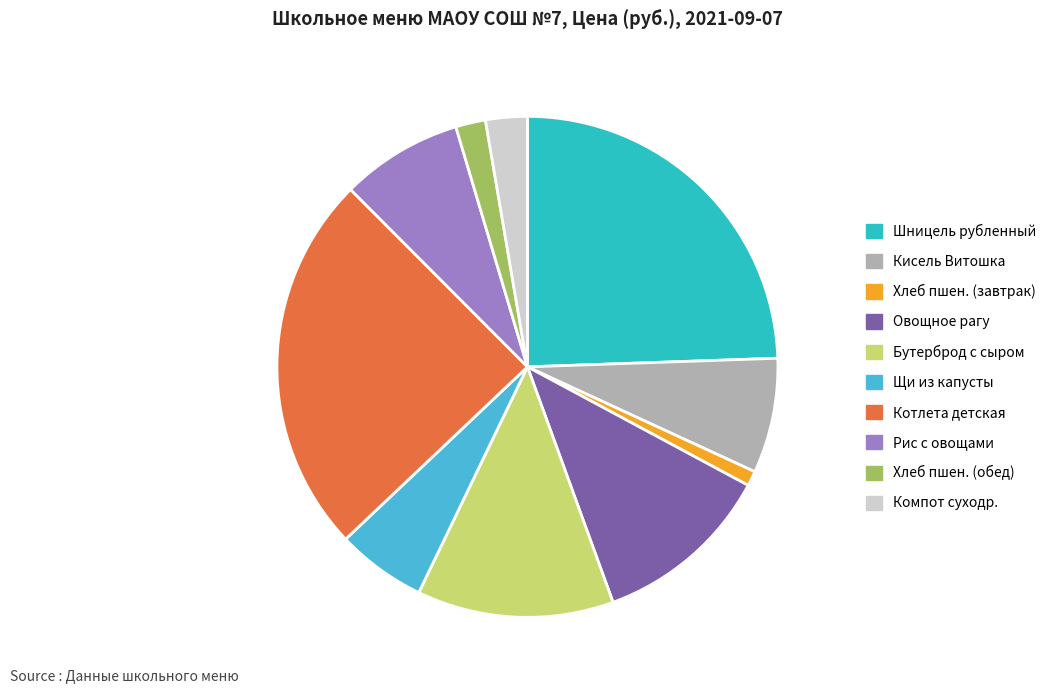

Which has a higher value, Рис с овощами or Хлеб пшен. (завтрак)?

Рис с овощами